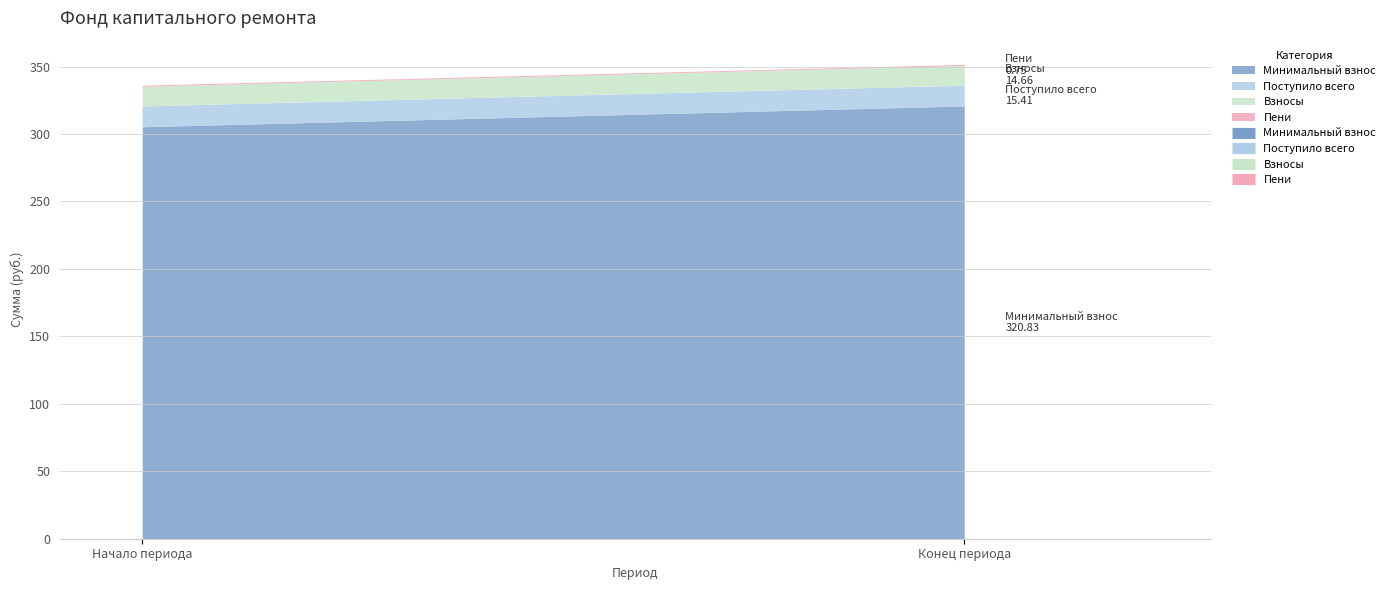

What is the total value across all series at Конец периода?

351.7